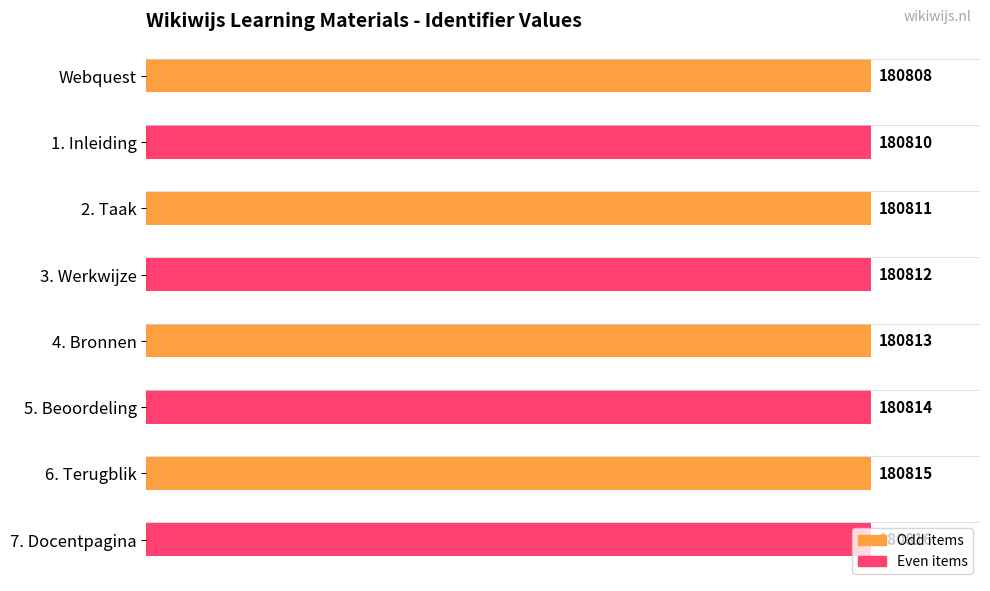

What is the change in value from 1. Inleiding to 2. Taak?

+1